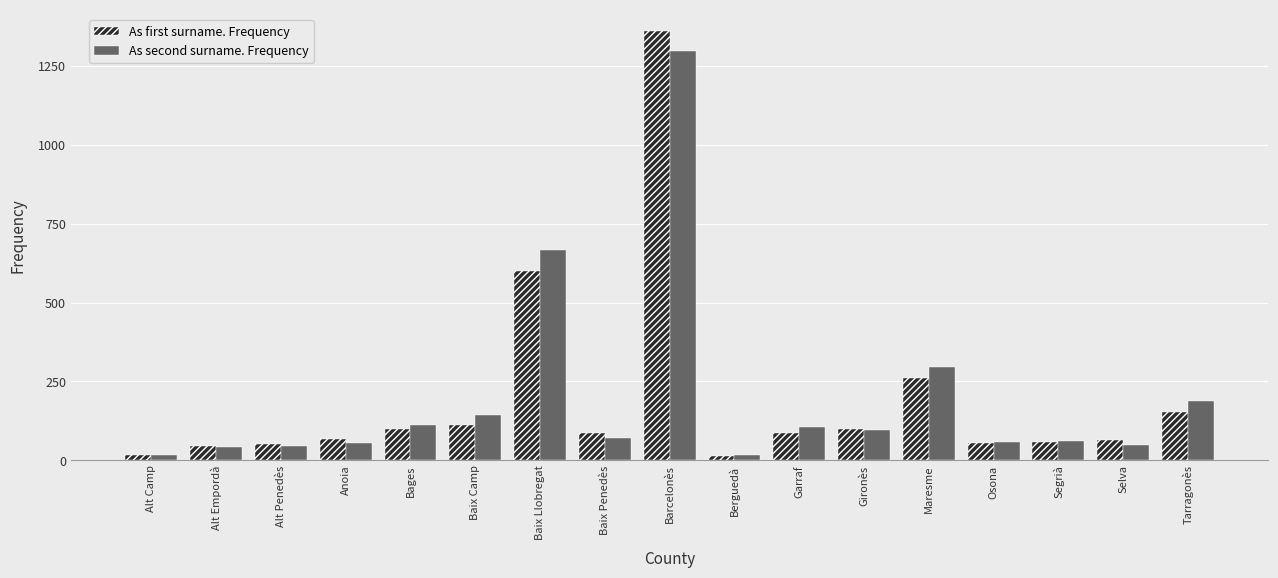

Which category has the highest value in the As first surname. Frequency series?

Barcelonès